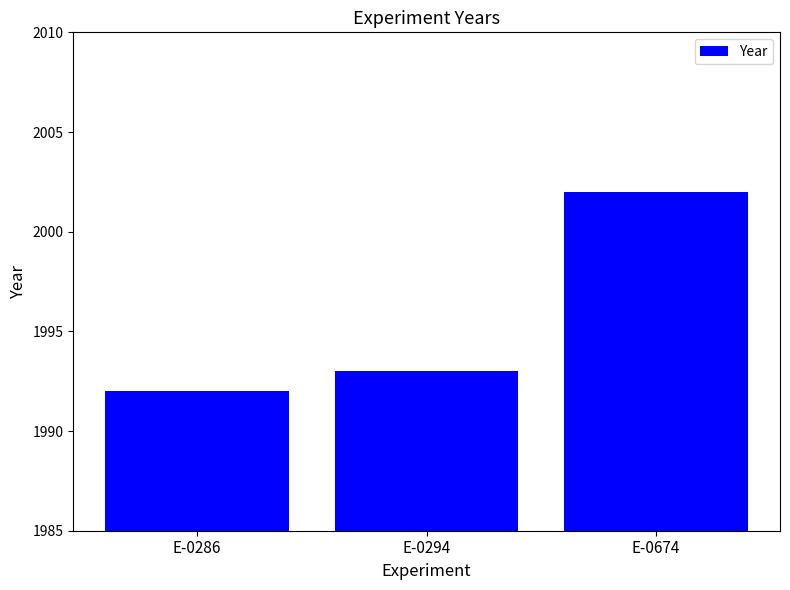

What is the value of the 3rd bar from the left?

2002